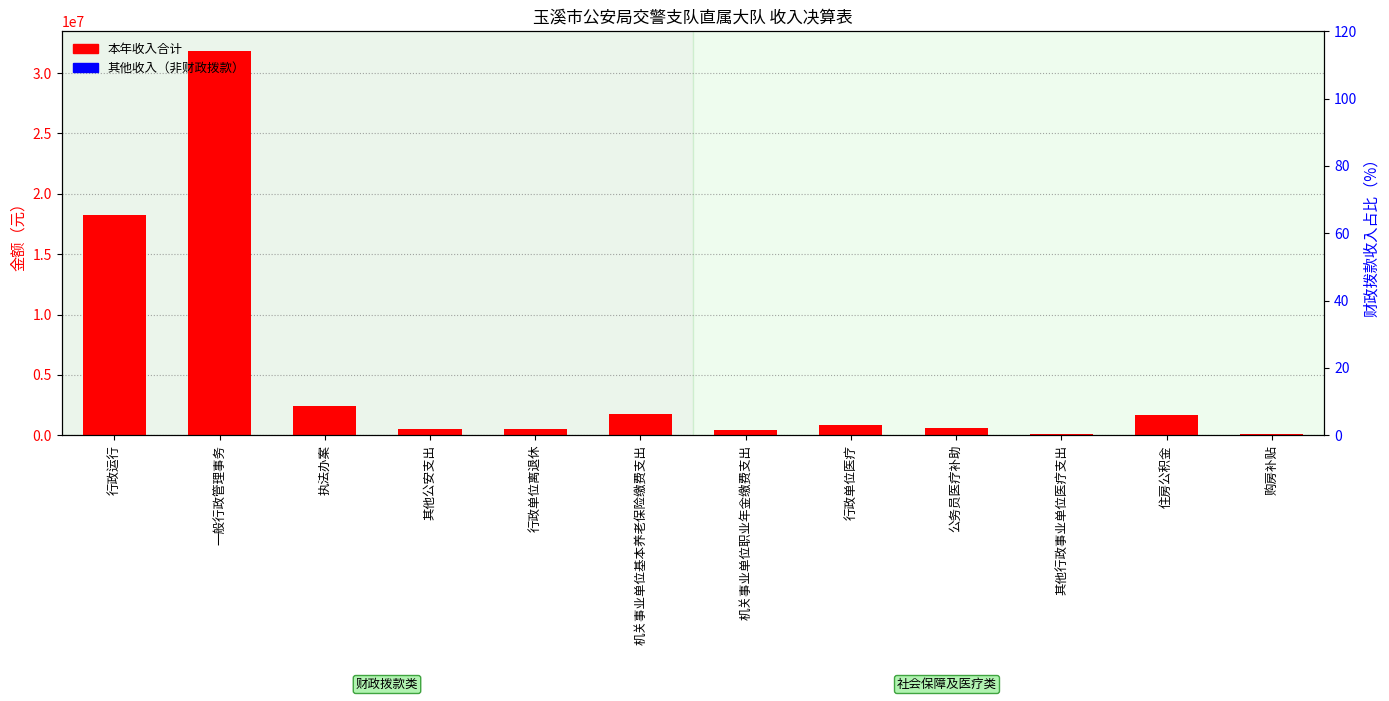

How many positive values does the 其他收入 series have?

1